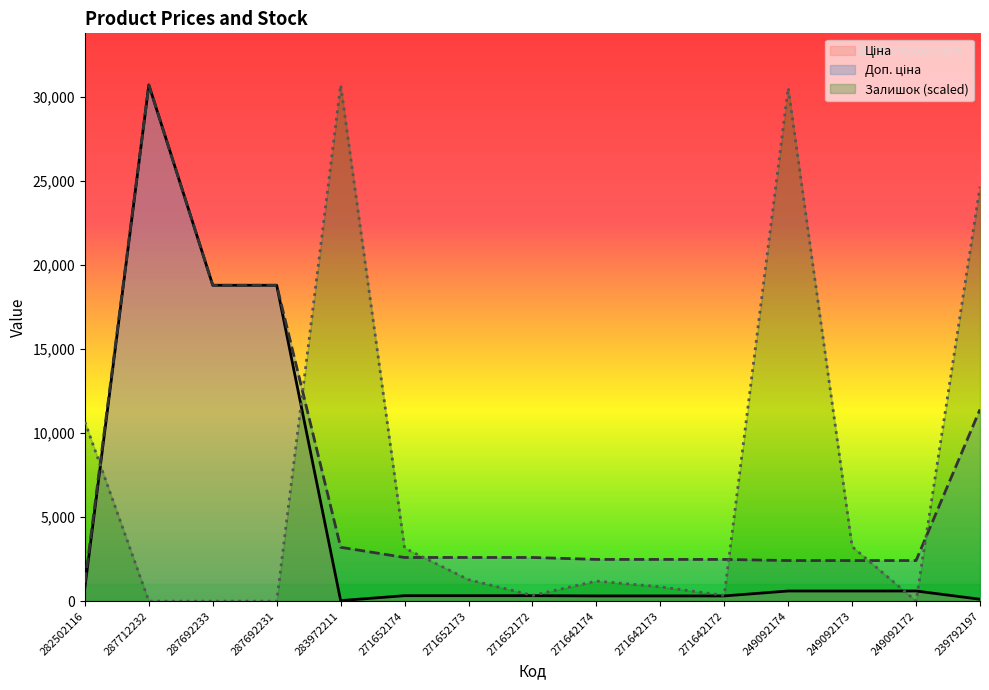

Where is Доп. ціна nearest to the value 15913?

287692233